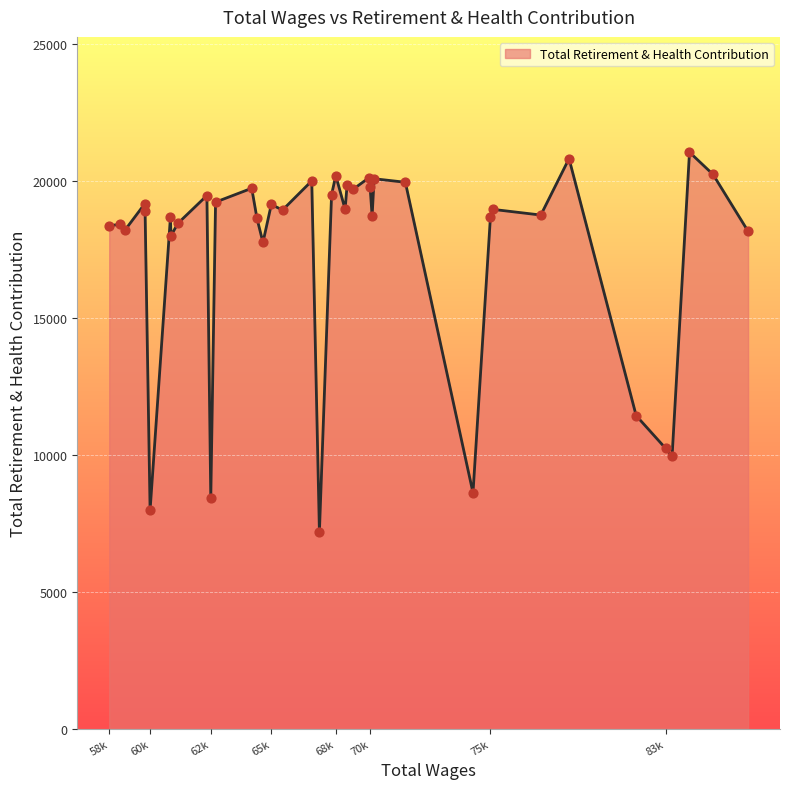

What is the greatest value displayed?

21035